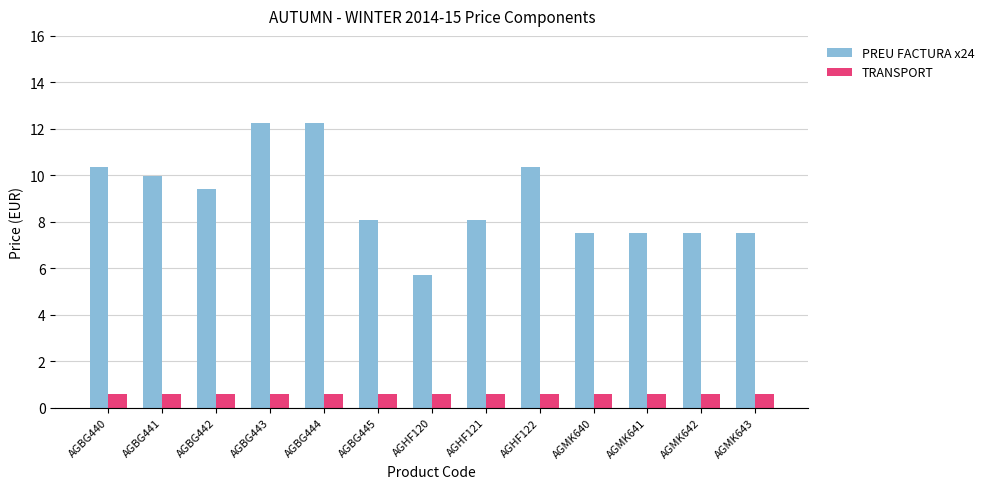

What is the value of the TRANSPORT bar at the 9th from the left?

0.6